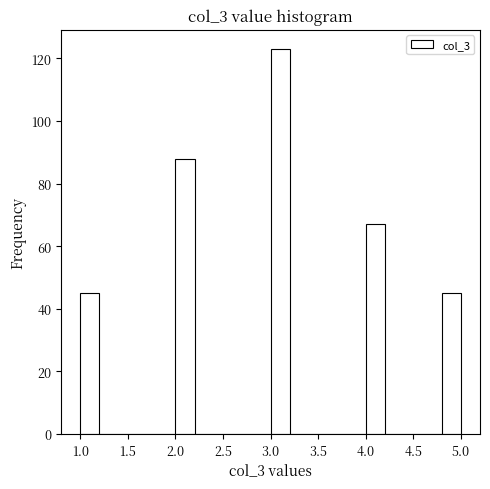

What is the height of the bar covering 4.0 to 4.2 on the x-axis? The values are not printed on the chart, so give them approximately, as read against the axis.

68